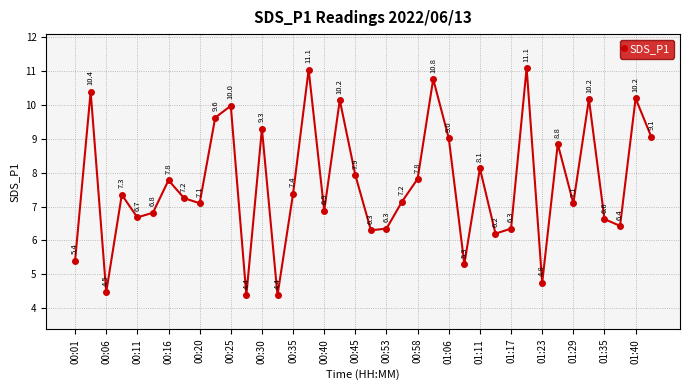

What is the smallest value displayed?

4.4